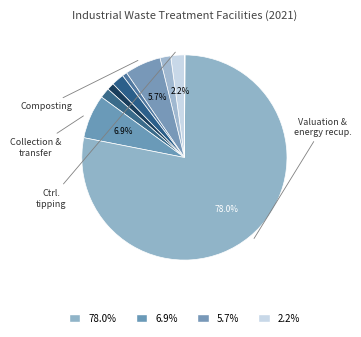

What is the majority slice?

Valuation and energy recuperation